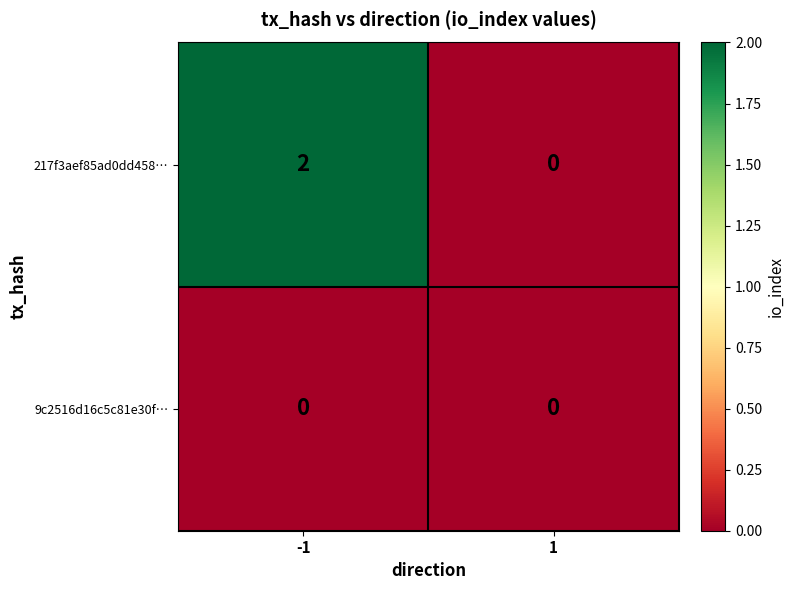

List the labels in order of 217f3aef85ad0dd458… value, largest first.

-1, 1